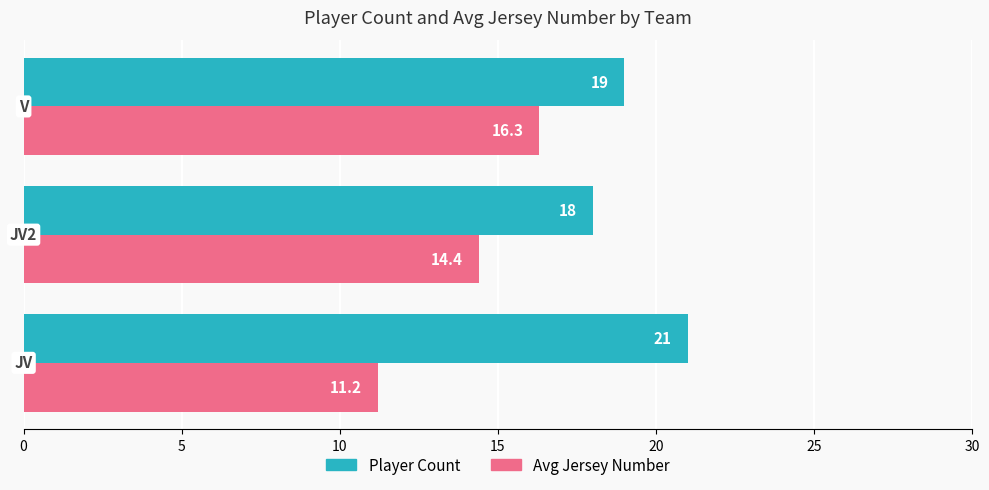

Which series has the largest total across all categories?

Player Count